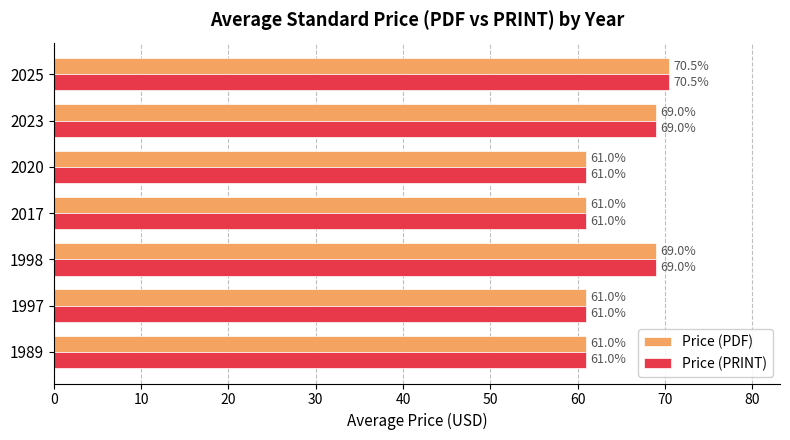

The Price (PDF) series shows 61.0 at 2017. True or false?

True